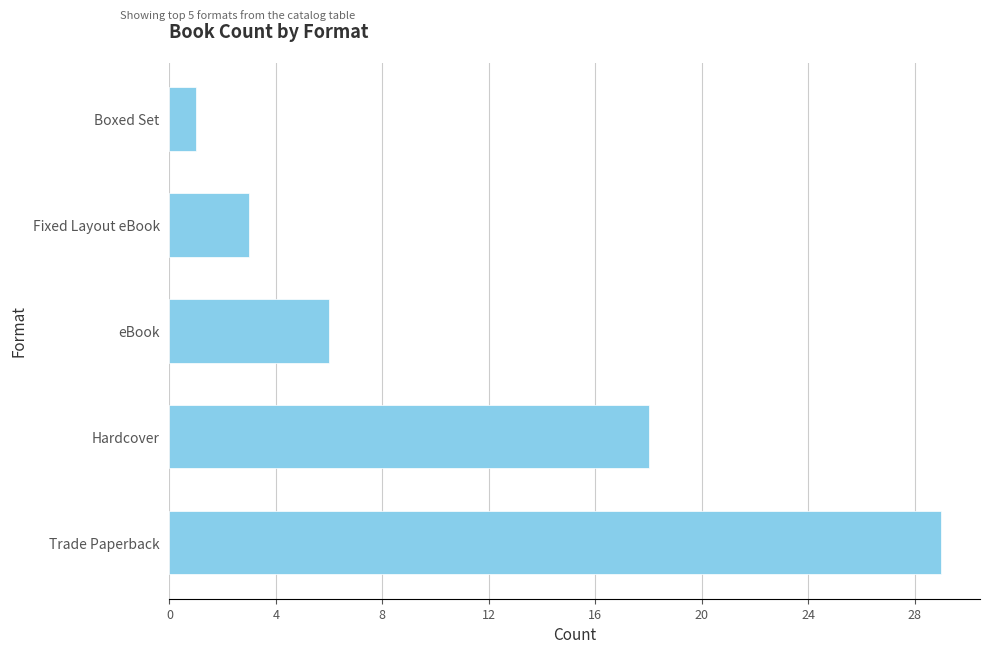

At which category does the chart reach its minimum across all series?

Boxed Set